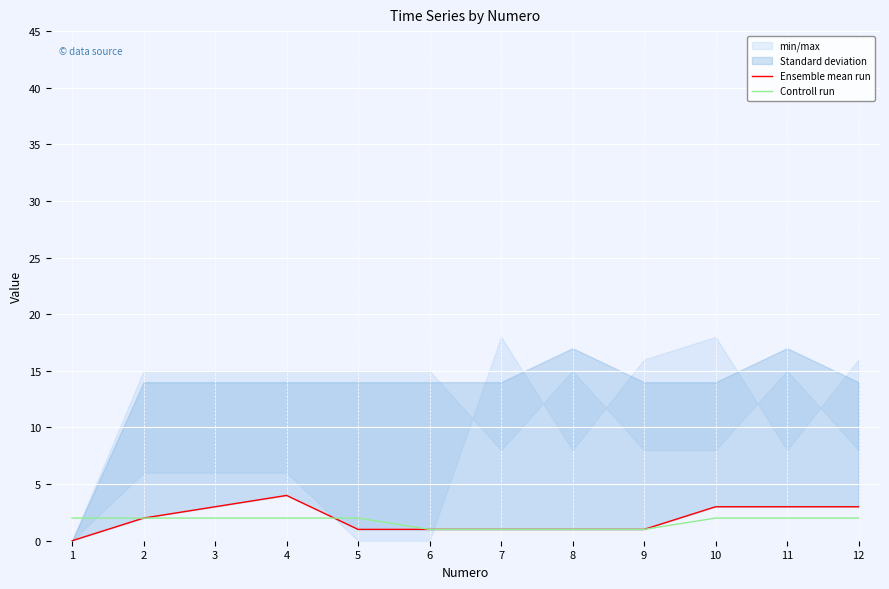

The value of Controll run at 5 is 2. True or false?

True